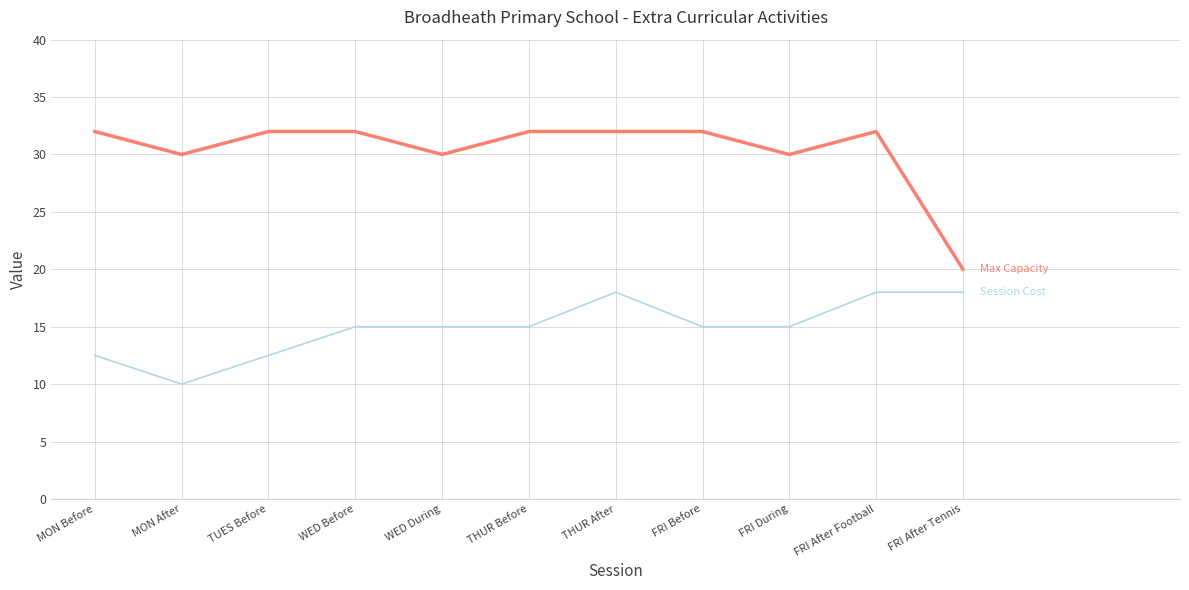

What is the total value across all series at WED Before?

47.0